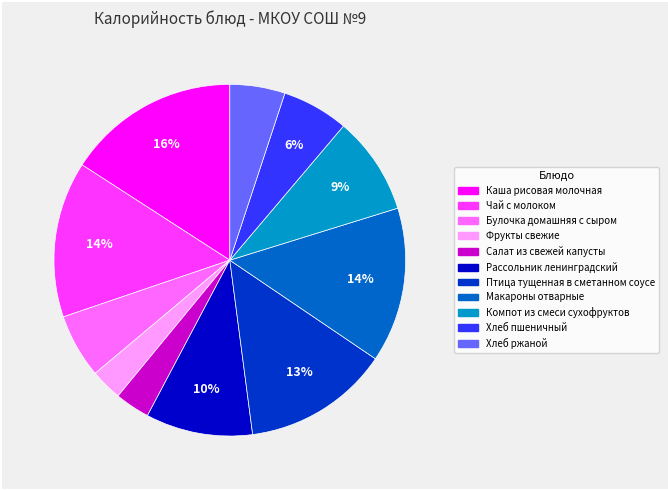

How many slices are in this pie chart?

11